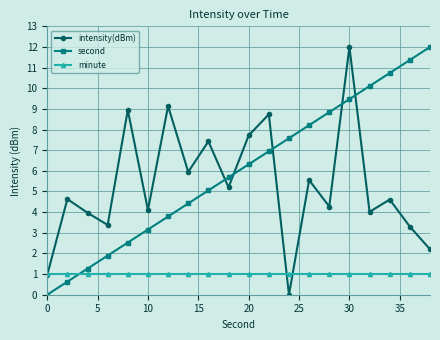

What is the maximum value for minute?

1.0